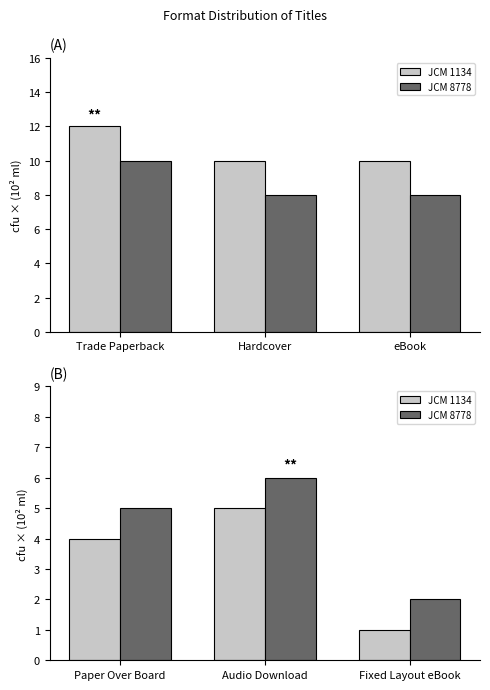

Which series has the widest spread of values?

JCM 1134